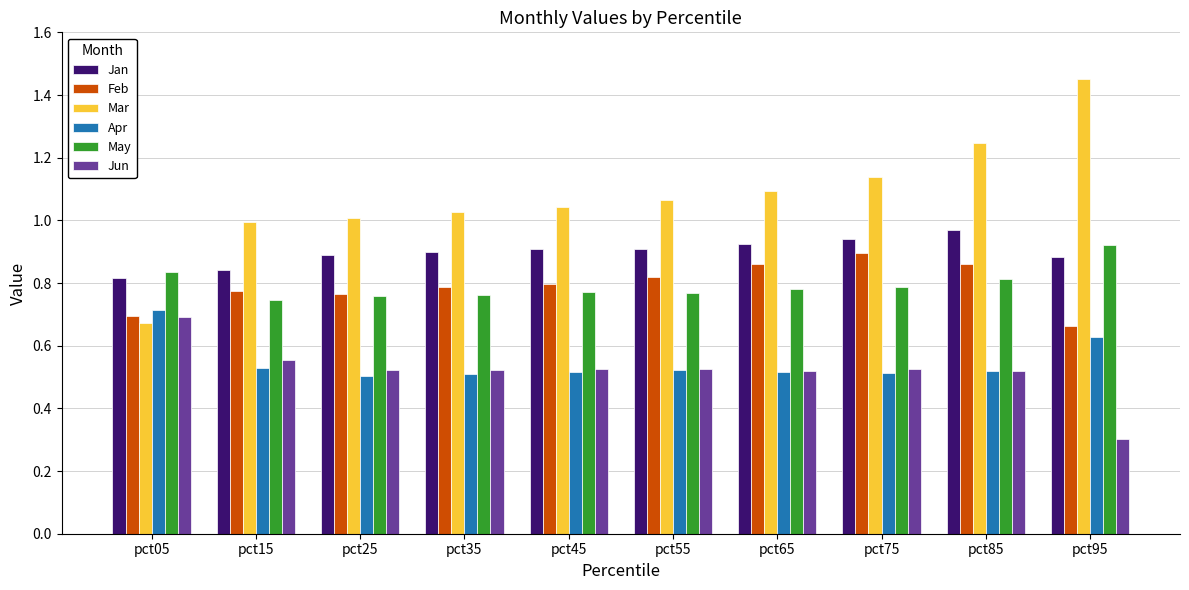

How many groups of bars are there?

10